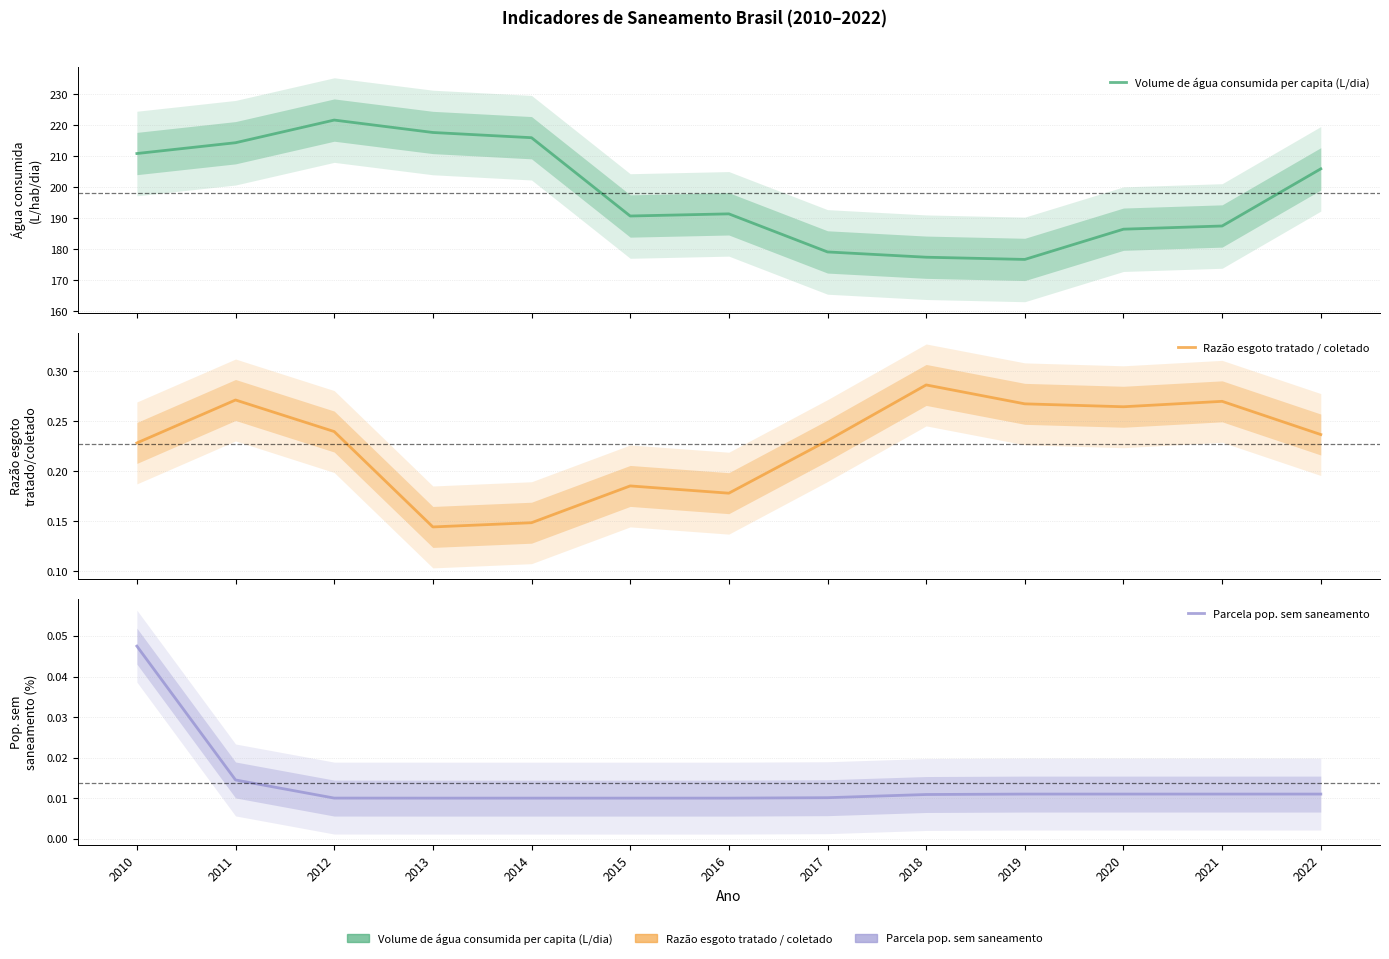

How many interior local valleys does the Razão esgoto tratado / coletado series have?

3